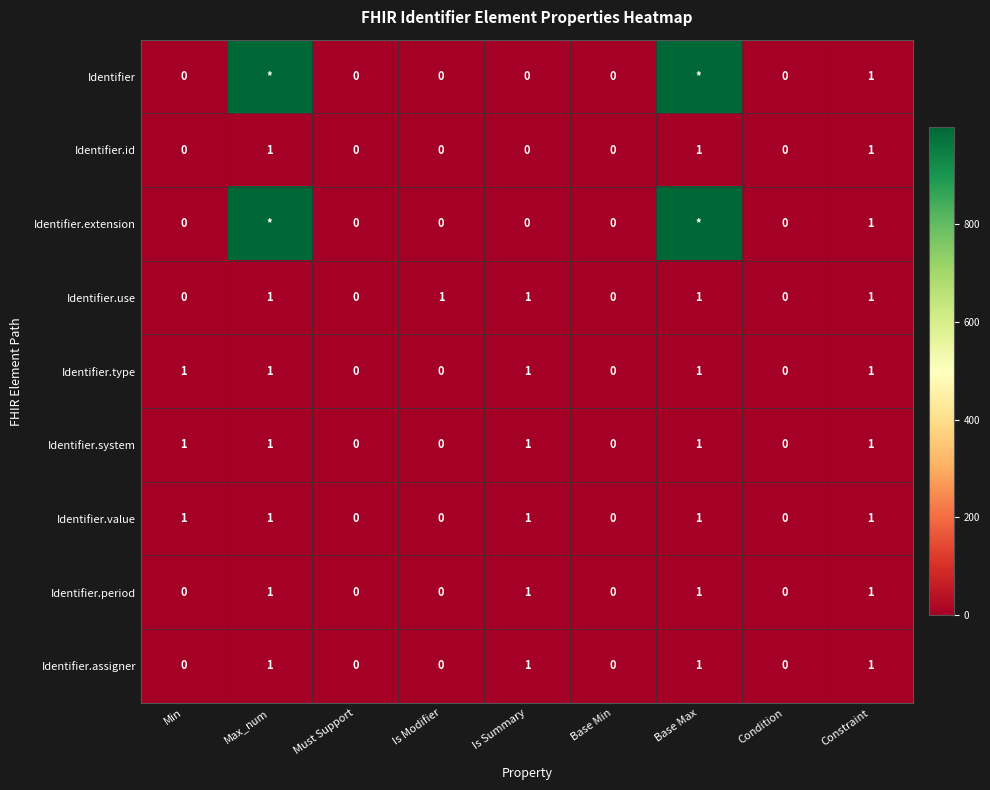

How many values in Identifier.assigner are above zero?

4